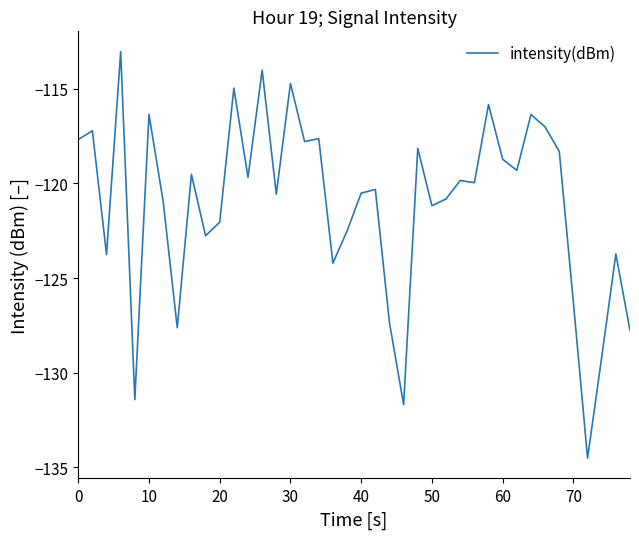

What is the greatest value displayed?

-113.0